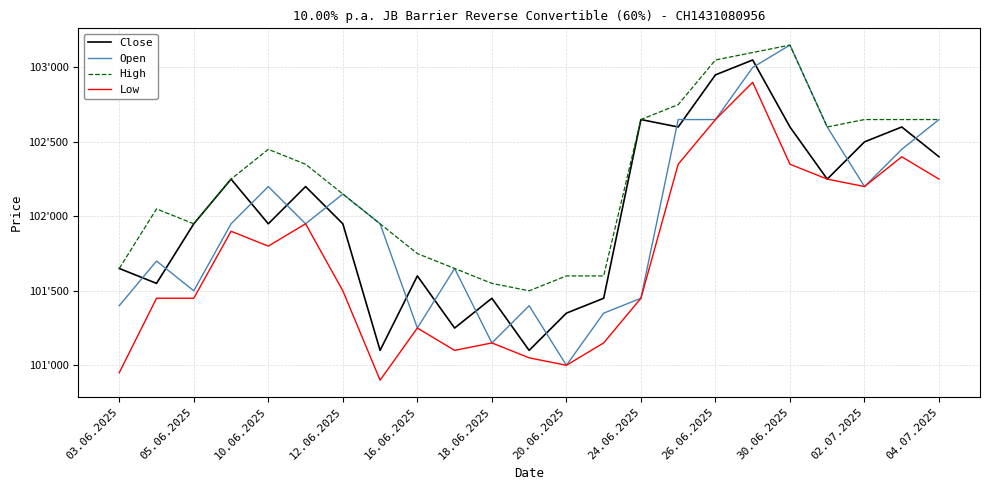

Does the chart display data point markers on the line(s)?

No